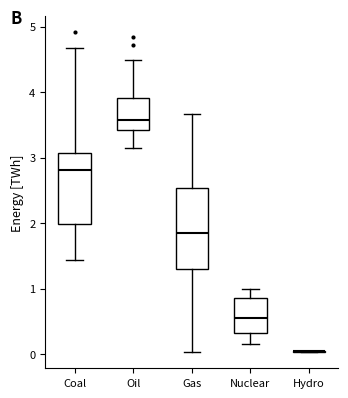

Where does the median line of the box for Coal sit on the y-axis? The values are not printed on the chart, so give them approximately, as read against the axis.

2.8